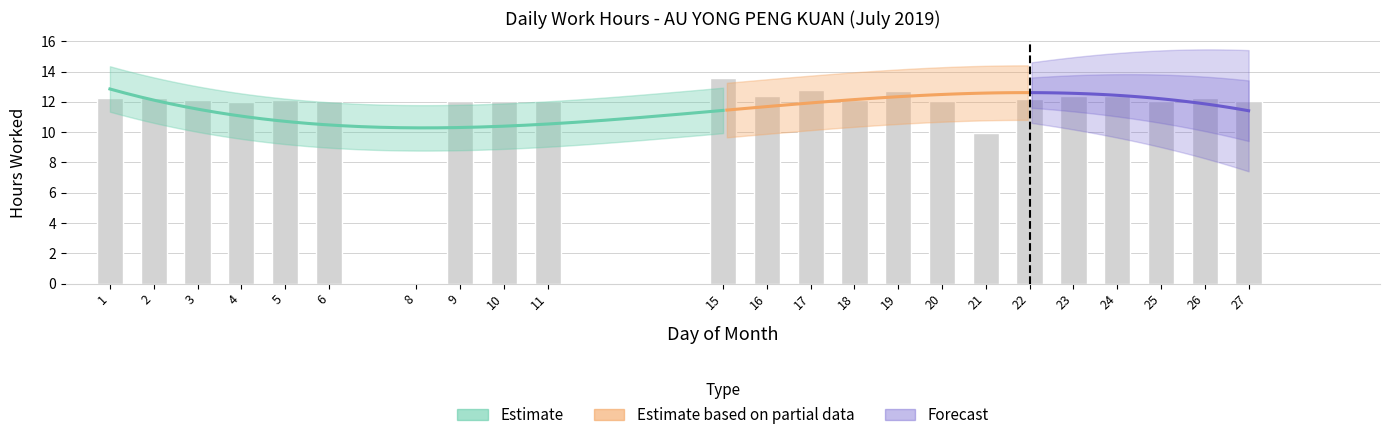

Does the chart contain any negative values?

No